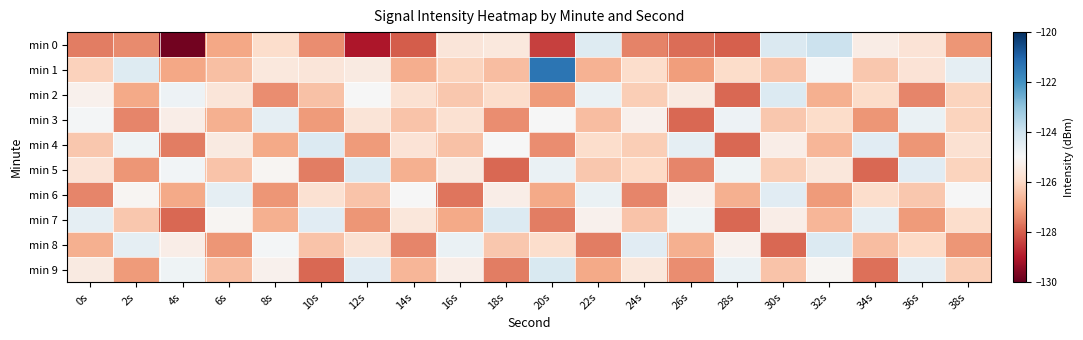

Reading left to right, transcribe all the data shown in this chart.

min 0: 0s=-127.6	2s=-127.3	4s=-129.8	6s=-126.9	8s=-125.9	10s=-127.3	12s=-129.0	14s=-128.0	16s=-125.6	18s=-125.5	20s=-128.4	22s=-124.3	24s=-127.5	26s=-127.8	28s=-128.0	30s=-124.3	32s=-123.9	34s=-125.4	36s=-125.7	38s=-127.2
min 1: 0s=-126.2	2s=-124.4	4s=-126.9	6s=-126.5	8s=-125.5	10s=-125.6	12s=-125.4	14s=-126.8	16s=-126.1	18s=-126.5	20s=-121.3	22s=-126.7	24s=-125.9	26s=-127.1	28s=-125.9	30s=-126.4	32s=-124.9	34s=-126.3	36s=-125.7	38s=-124.5
min 2: 0s=-125.2	2s=-126.9	4s=-124.7	6s=-125.6	8s=-127.3	10s=-126.5	12s=-125.0	14s=-125.8	16s=-126.3	18s=-125.9	20s=-127.1	22s=-124.7	24s=-126.2	26s=-125.4	28s=-127.9	30s=-124.3	32s=-126.8	34s=-125.9	36s=-127.4	38s=-126.1
min 3: 0s=-124.9	2s=-127.4	4s=-125.3	6s=-126.8	8s=-124.5	10s=-127.1	12s=-125.7	14s=-126.4	16s=-125.8	18s=-127.3	20s=-125.0	22s=-126.5	24s=-125.2	26s=-127.9	28s=-124.8	30s=-126.3	32s=-125.9	34s=-127.2	36s=-124.7	38s=-126.1
min 4: 0s=-126.3	2s=-124.8	4s=-127.6	6s=-125.4	8s=-126.9	10s=-124.3	12s=-127.1	14s=-125.7	16s=-126.5	18s=-125.0	20s=-127.3	22s=-125.9	24s=-126.2	26s=-124.5	28s=-127.9	30s=-125.3	32s=-126.7	34s=-124.4	36s=-127.2	38s=-125.8
min 5: 0s=-125.7	2s=-127.2	4s=-124.9	6s=-126.4	8s=-125.1	10s=-127.5	12s=-124.3	14s=-126.8	16s=-125.4	18s=-127.9	20s=-124.7	22s=-126.3	24s=-126.0	26s=-127.4	28s=-124.8	30s=-126.2	32s=-125.5	34s=-127.9	36s=-124.4	38s=-126.1
min 6: 0s=-127.4	2s=-125.1	4s=-126.9	6s=-124.5	8s=-127.2	10s=-125.8	12s=-126.4	14s=-125.0	16s=-127.7	18s=-125.3	20s=-126.9	22s=-124.7	24s=-127.4	26s=-125.2	28s=-126.8	30s=-124.4	32s=-127.1	34s=-125.9	36s=-126.3	38s=-125.0
min 7: 0s=-124.6	2s=-126.3	4s=-127.9	6s=-125.1	8s=-126.8	10s=-124.4	12s=-127.2	14s=-125.5	16s=-126.9	18s=-124.3	20s=-127.5	22s=-125.2	24s=-126.4	26s=-124.8	28s=-127.9	30s=-125.3	32s=-126.7	34s=-124.5	36s=-127.1	38s=-125.9
min 8: 0s=-126.8	2s=-124.5	4s=-125.3	6s=-127.2	8s=-124.9	10s=-126.4	12s=-125.8	14s=-127.4	16s=-124.7	18s=-126.3	20s=-125.9	22s=-127.5	24s=-124.4	26s=-126.8	28s=-125.2	30s=-127.9	32s=-124.3	34s=-126.5	36s=-126.0	38s=-127.2
min 9: 0s=-125.4	2s=-127.1	4s=-124.8	6s=-126.5	8s=-125.2	10s=-127.9	12s=-124.4	14s=-126.7	16s=-125.3	18s=-127.5	20s=-124.2	22s=-126.9	24s=-125.5	26s=-127.3	28s=-124.7	30s=-126.4	32s=-125.1	34s=-127.8	36s=-124.5	38s=-126.2